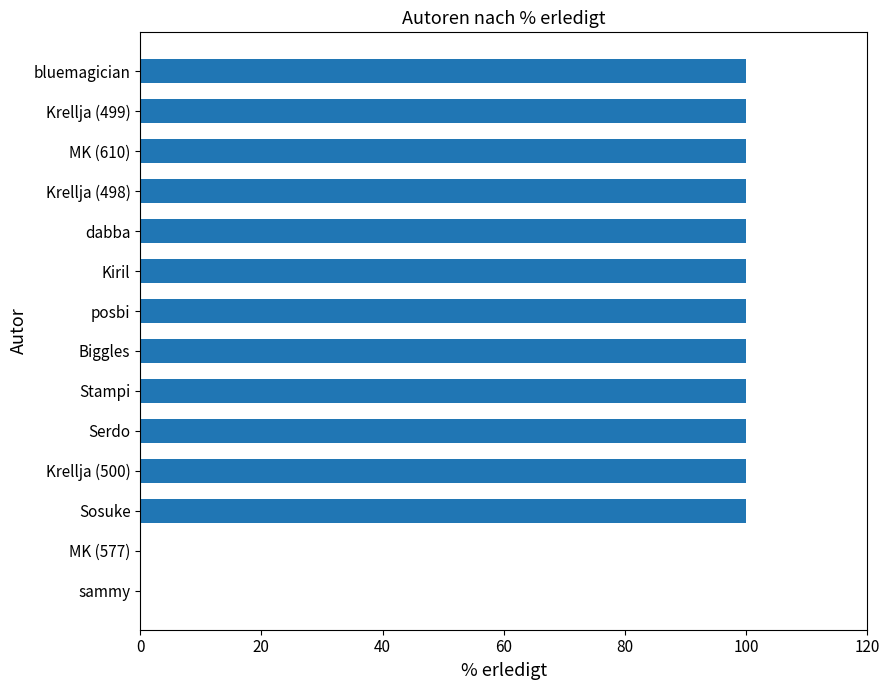

Are the bars grouped side by side (vs. stacked)?

No